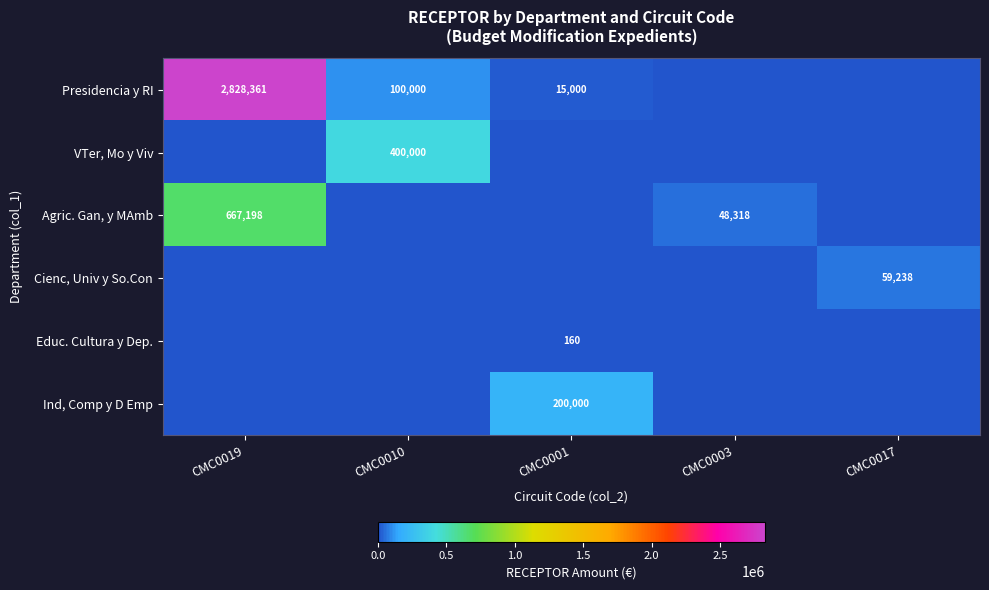

Which category has the lowest value across all series?

CMC0003